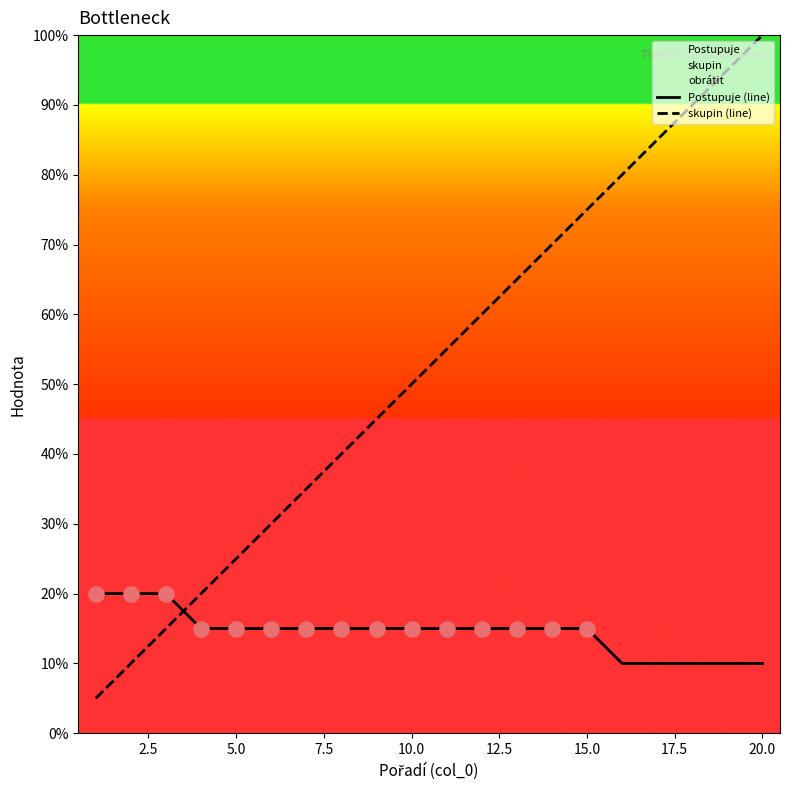

Which series contains the lowest Y value?

skupin (line)